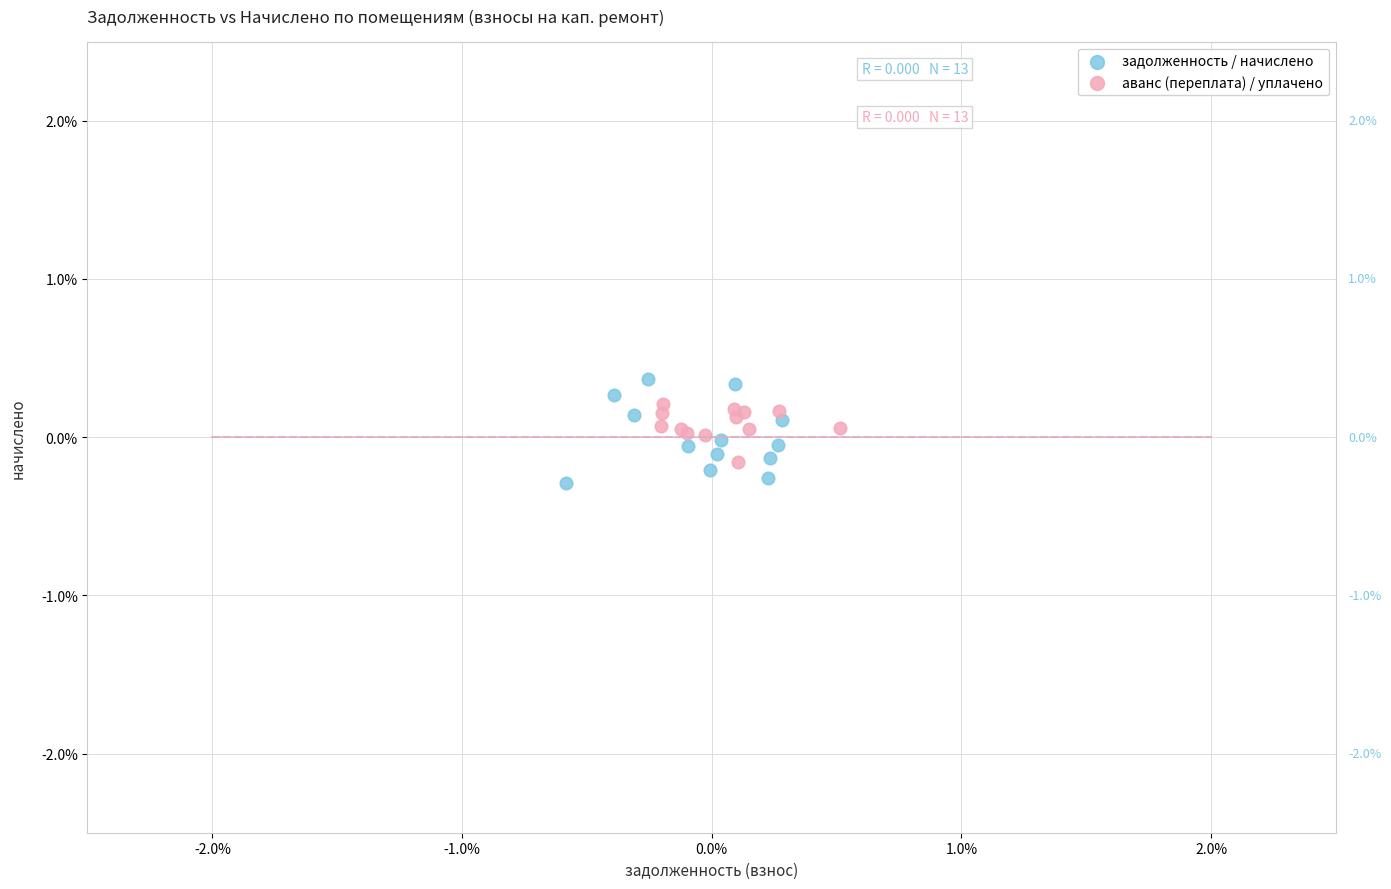

Which series reaches the maximum Y coordinate?

задолженность / начислено